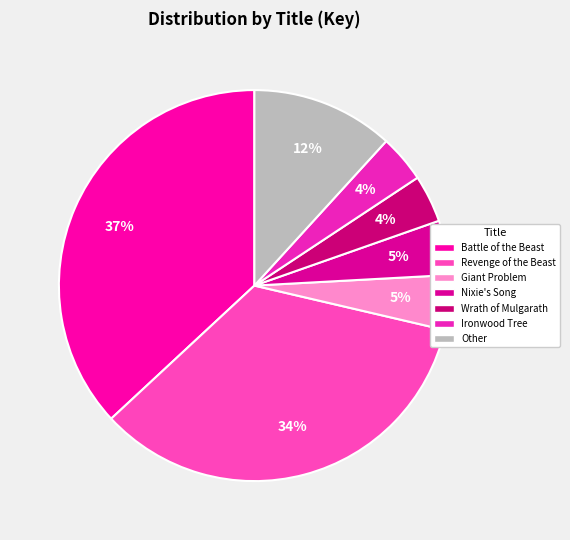

How many segments does this pie chart have?

7